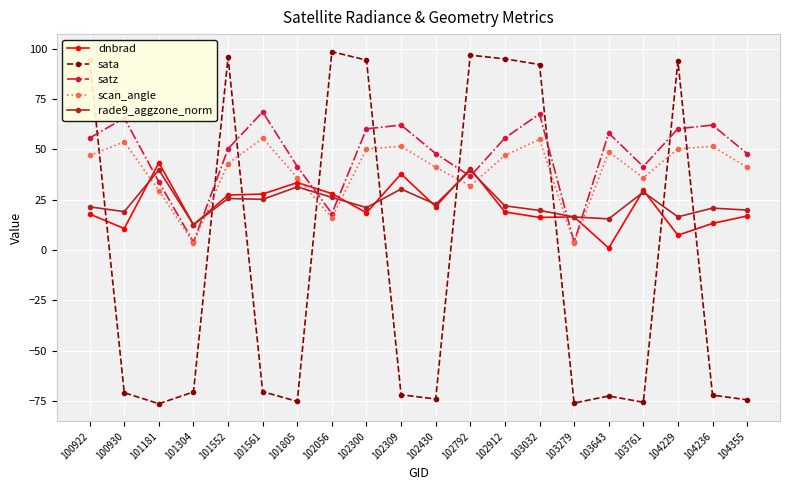

What is the difference between the highest and lowest values at 102300?

75.8